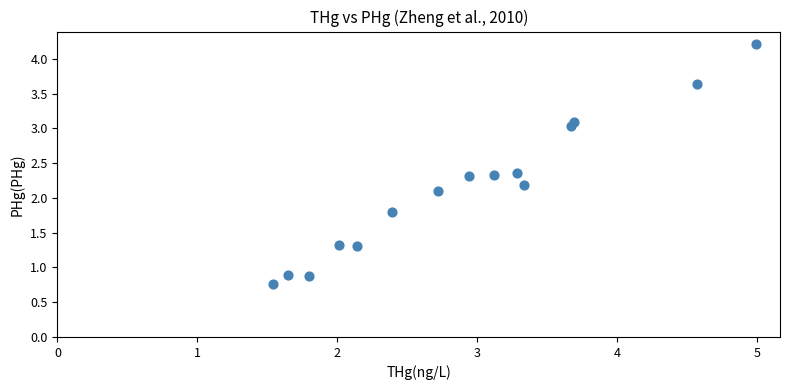

What Y value in the scatter plot is closest to 2?

2.1